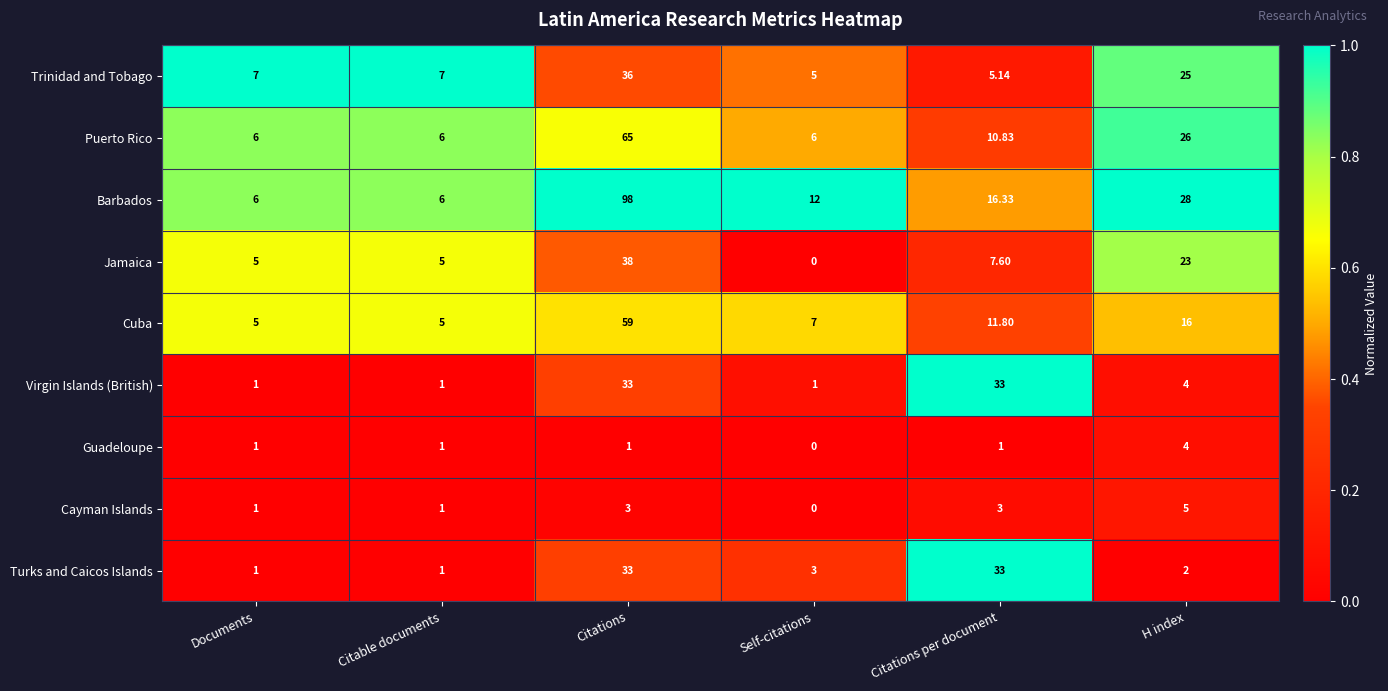

Which category has the lowest value across all series?

Self-citations